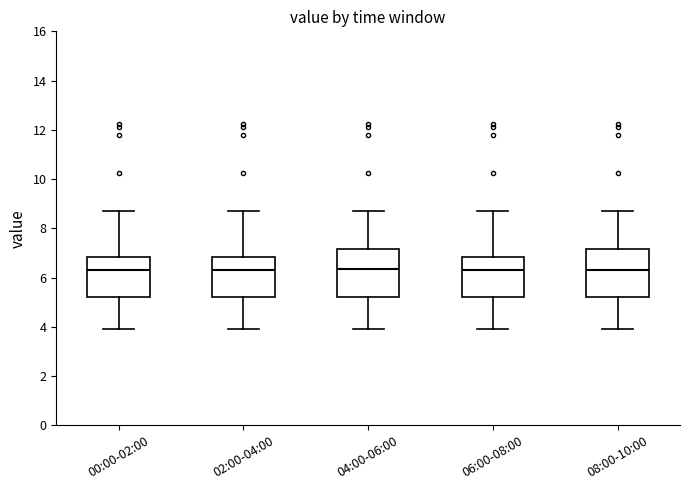

Reading left to right, transcribe this box plot: for each box, give where its median line is, the range the box spans, and where its two whiskers end, as read against the y-axis. The values are not printed on the chart, so give them approximately, as read against the axis.

00:00-02:00: median 6.4, box 5.2 to 6.8, whiskers 4.0 to 8.8
02:00-04:00: median 6.4, box 5.2 to 6.8, whiskers 4.0 to 8.8
04:00-06:00: median 6.4, box 5.2 to 7.2, whiskers 4.0 to 8.8
06:00-08:00: median 6.4, box 5.2 to 6.8, whiskers 4.0 to 8.8
08:00-10:00: median 6.4, box 5.2 to 7.2, whiskers 4.0 to 8.8